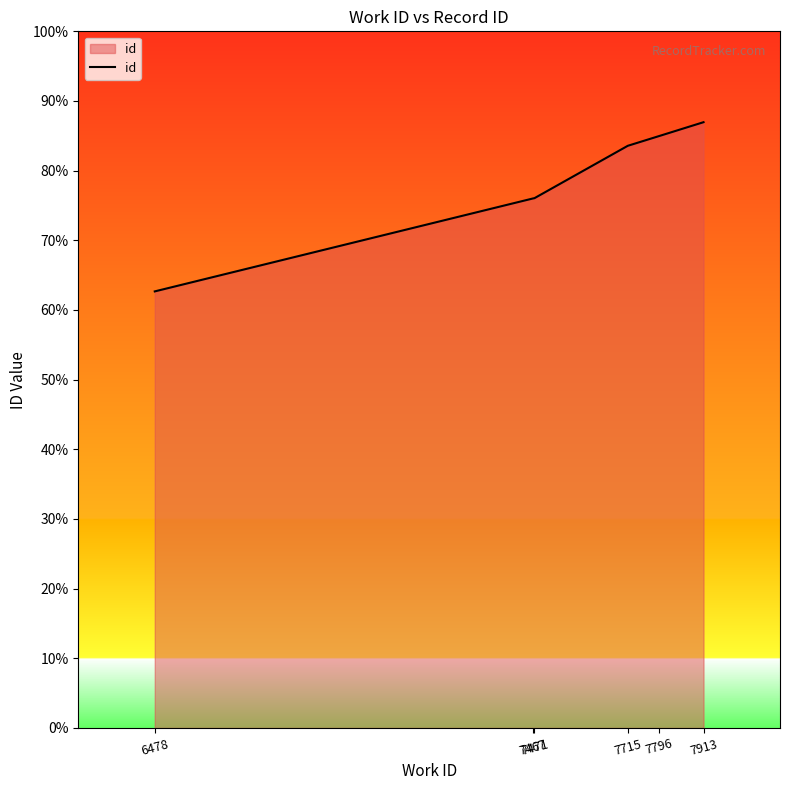

At which label does the data first exceed 22970?

7796